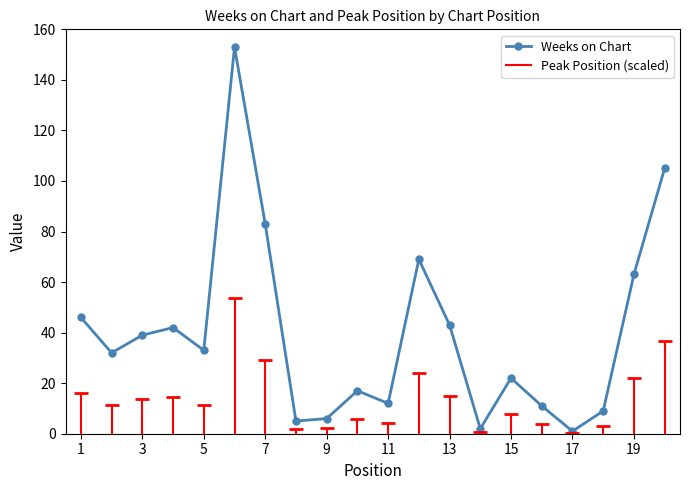

Reading right to left, what are all the values shown in this chart?

105	63	9	1	11	22	2	43	69	12	17	6	5	83	153	33	42	39	32	46